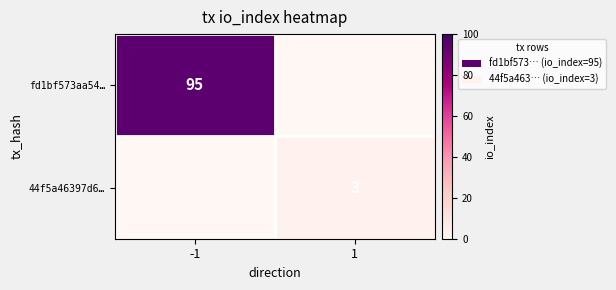

True or false: fd1bf573aa54… has a value of 65 at -1.

False